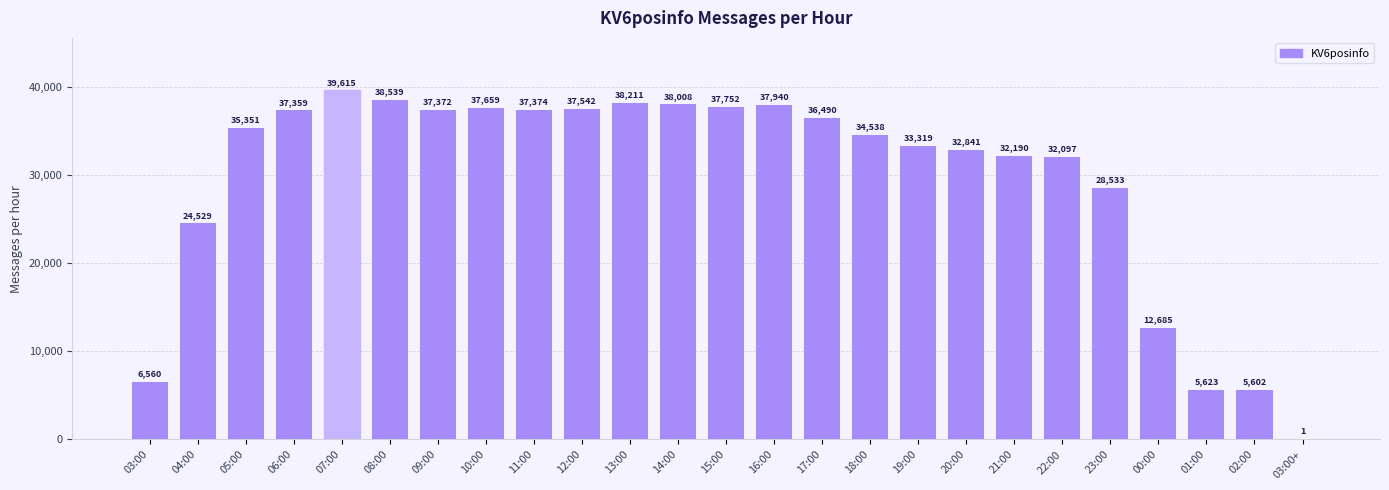

True or false: the data shows 37940 at 16:00.

True